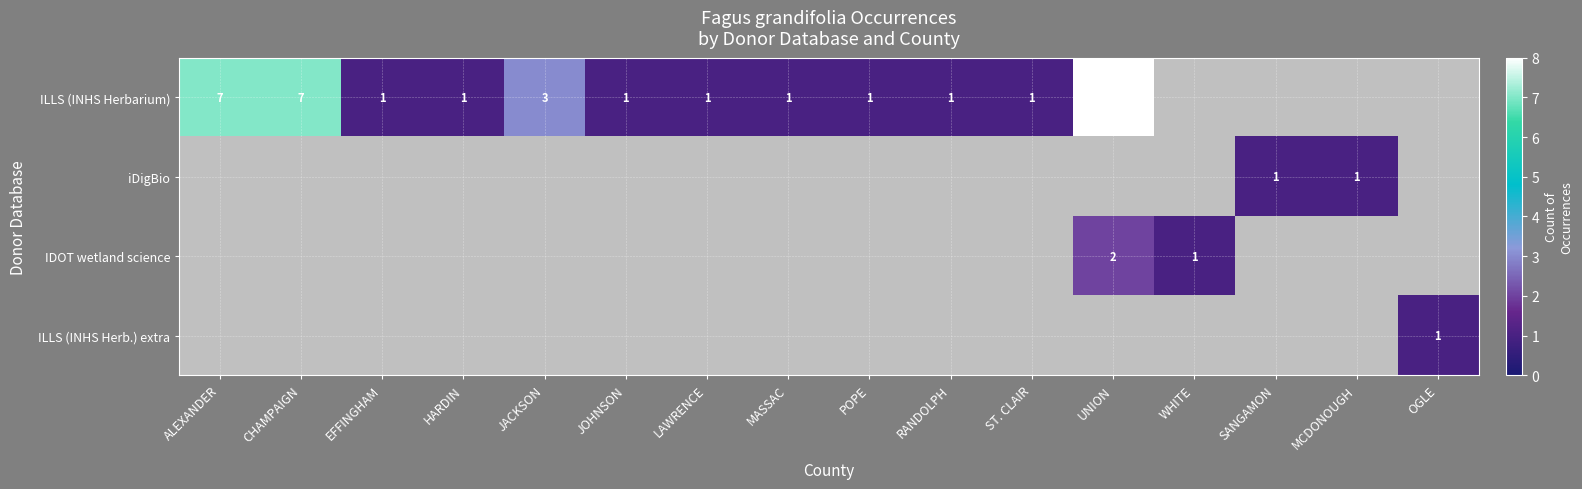

True or false: IDOT wetland science has a value of 3 at UNION.

False